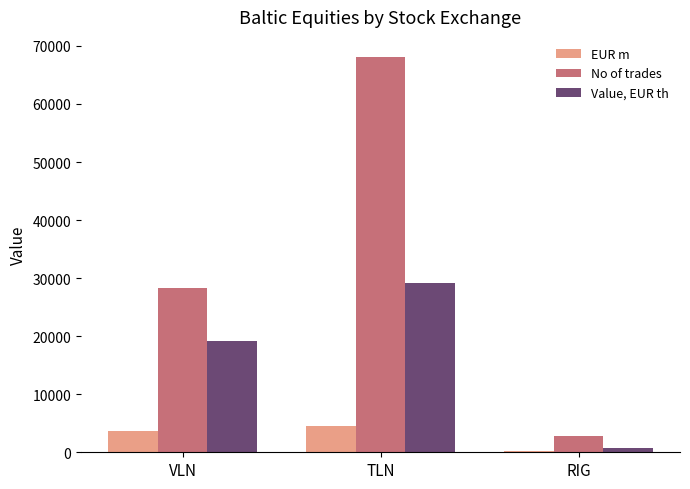

How many values in the EUR m series exceed 3708?

2